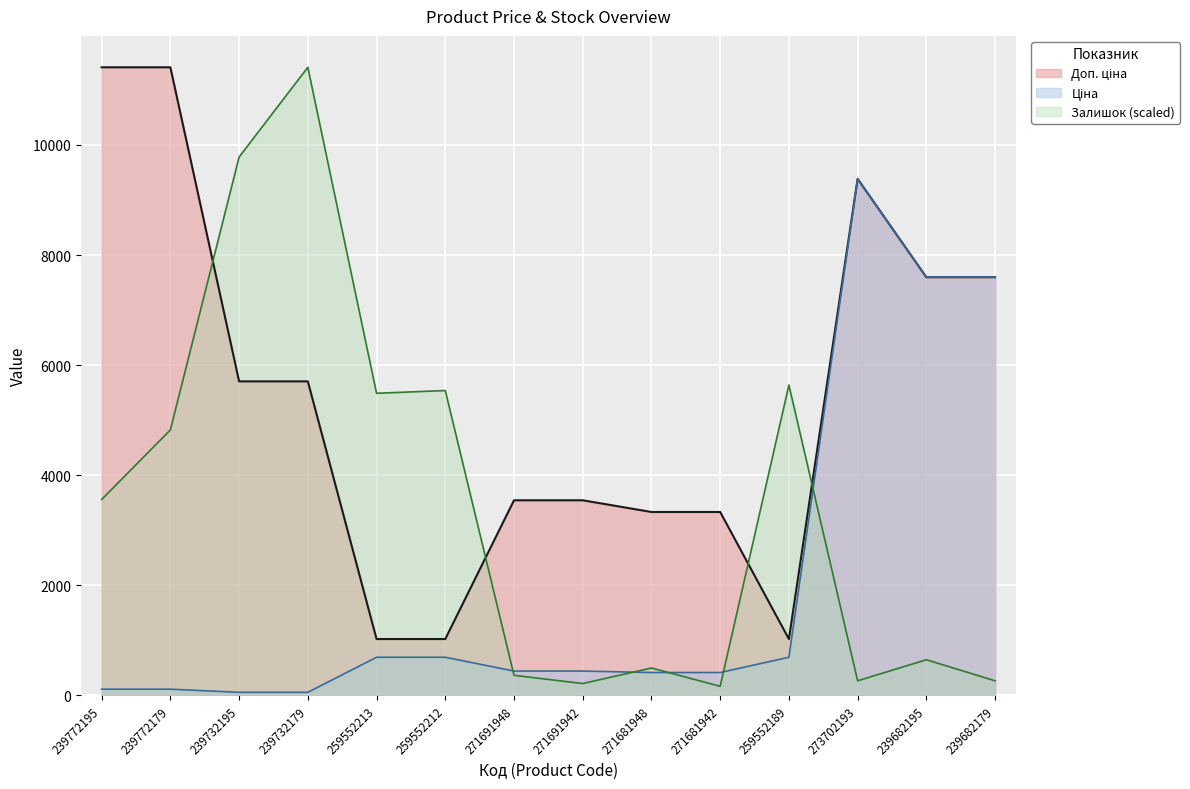

What is the sum of all Доп. ціна values?

75635.8